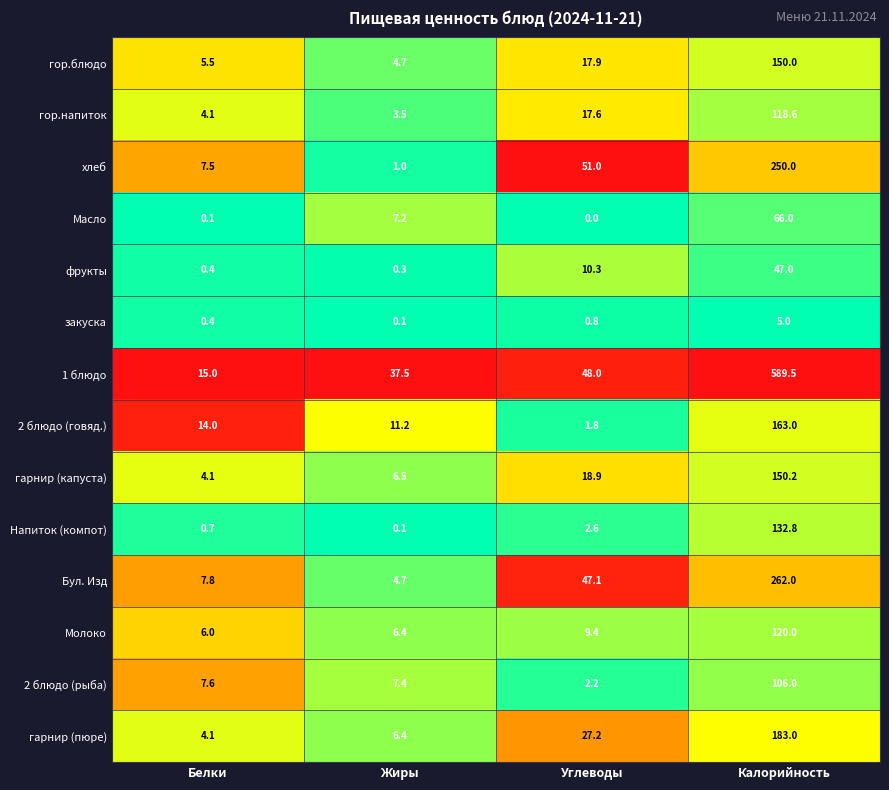

What is the total value across all series at Углеводы?

254.8